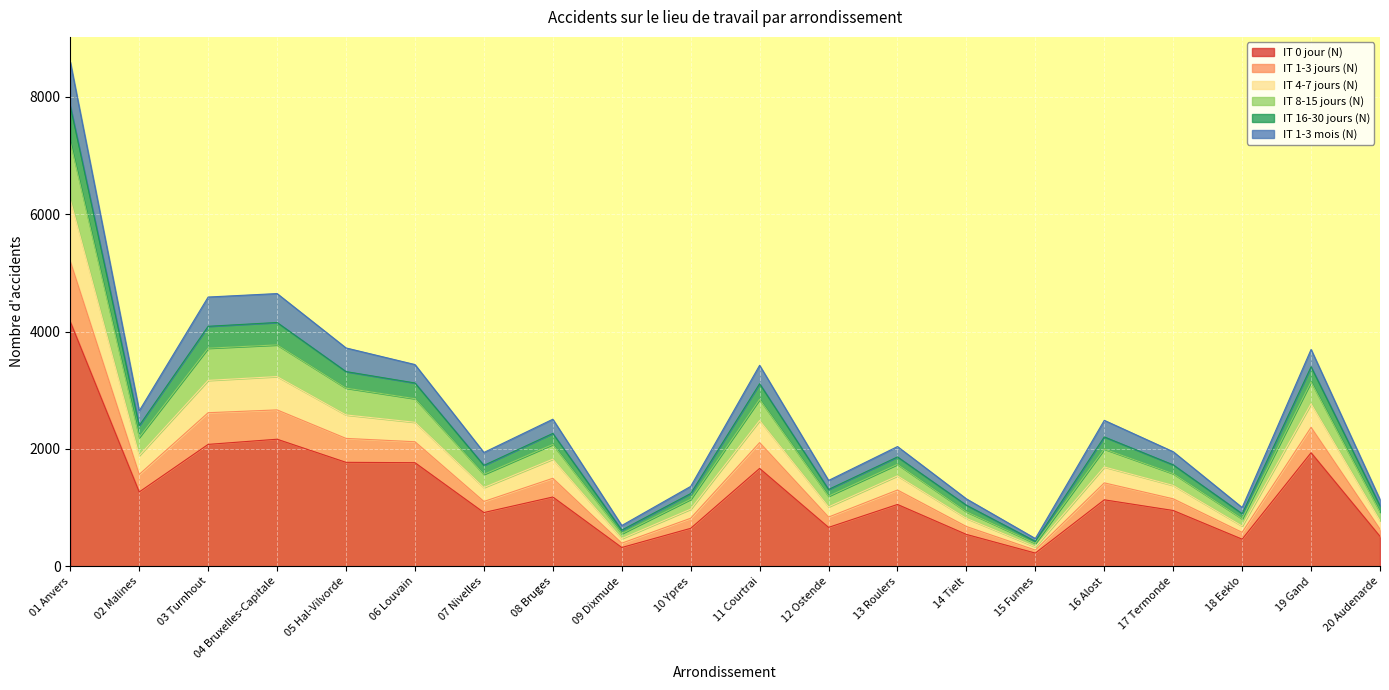

What position from the right is 11 Courtrai?

10